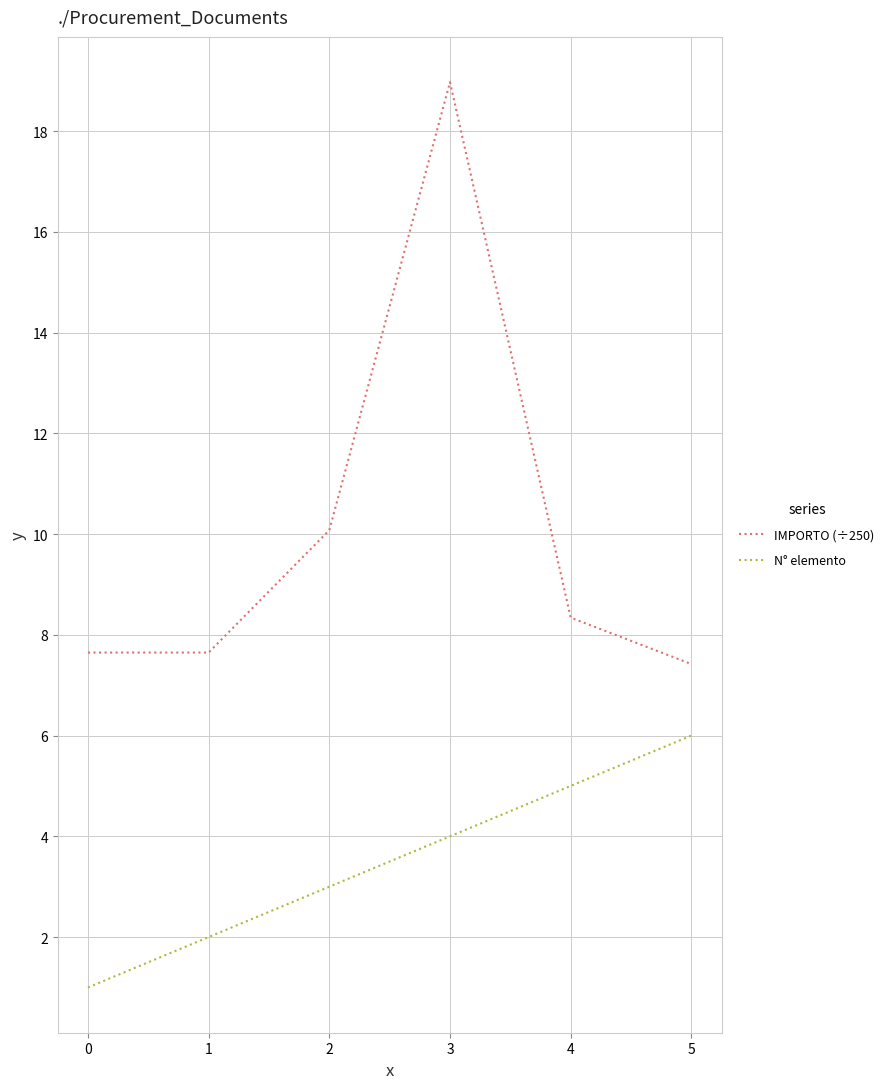

What is the sum of all N° elemento values?

21.0